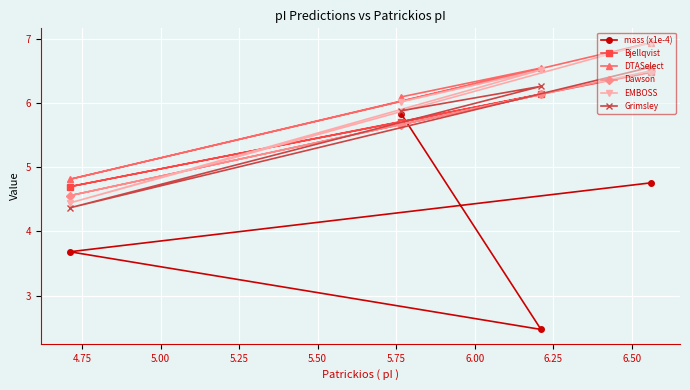

What is the greatest value displayed?

6.9